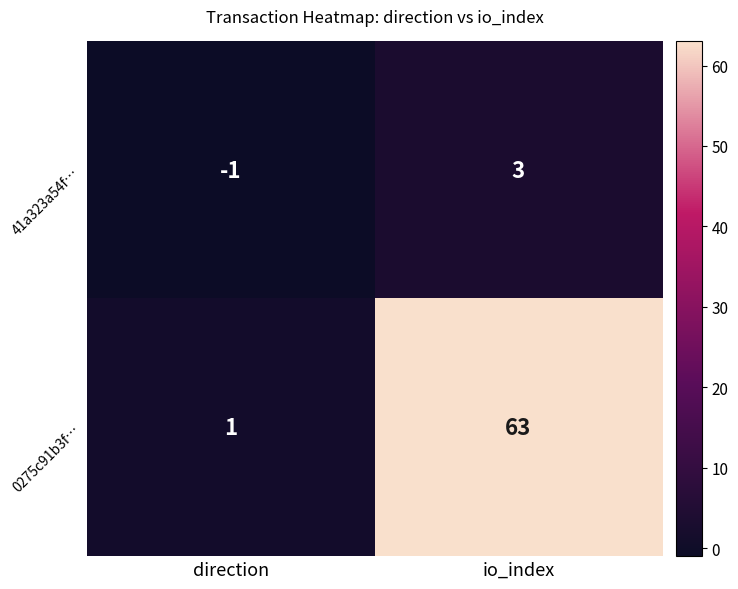

Reading left to right, extract all data points from this chart.

41a323a54f…: -1	3
0275c91b3f…: 1	63